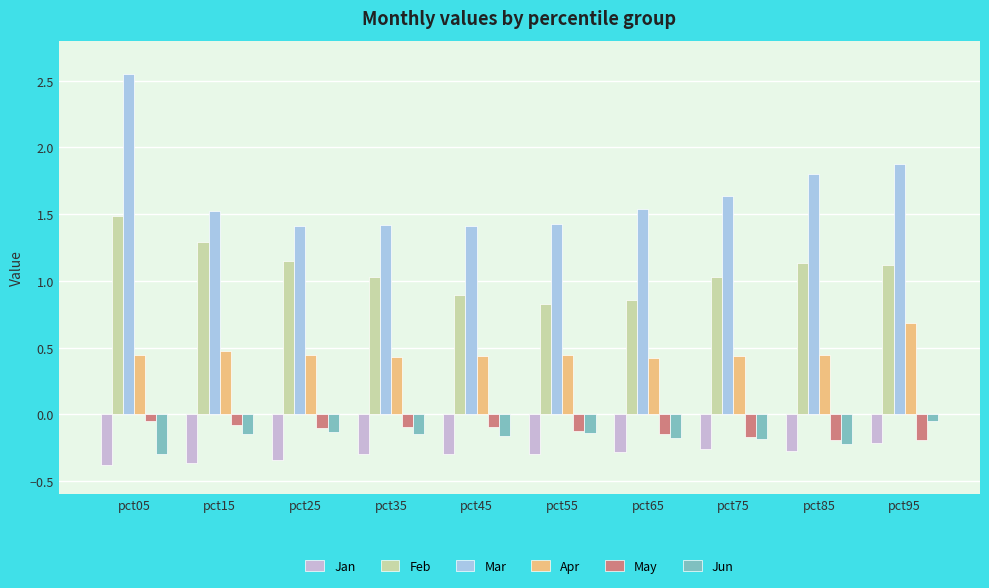

Which category has the highest value in the Feb series?

pct05